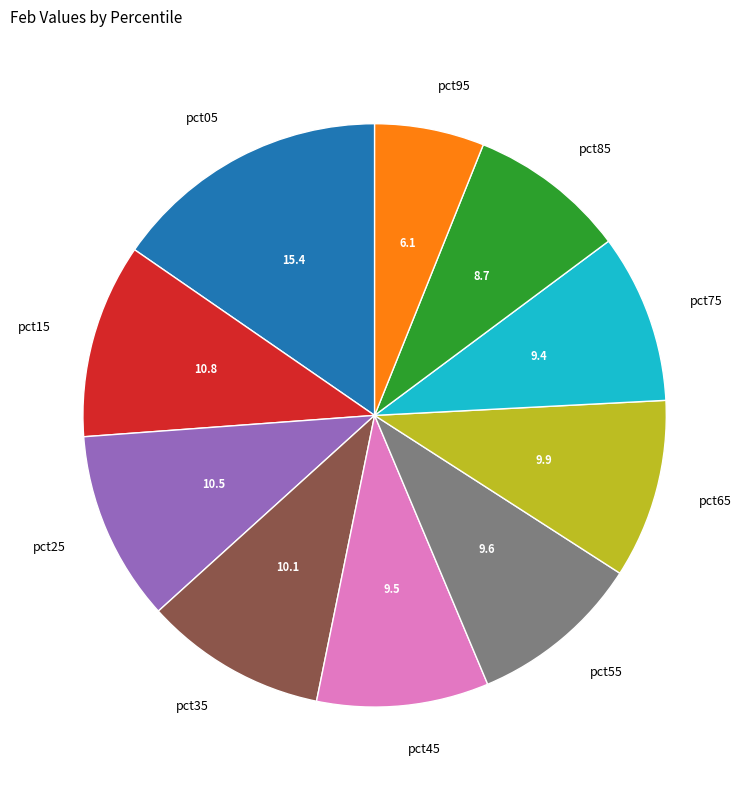

Combined, do pct25 and pct65 account for over 50%?

No